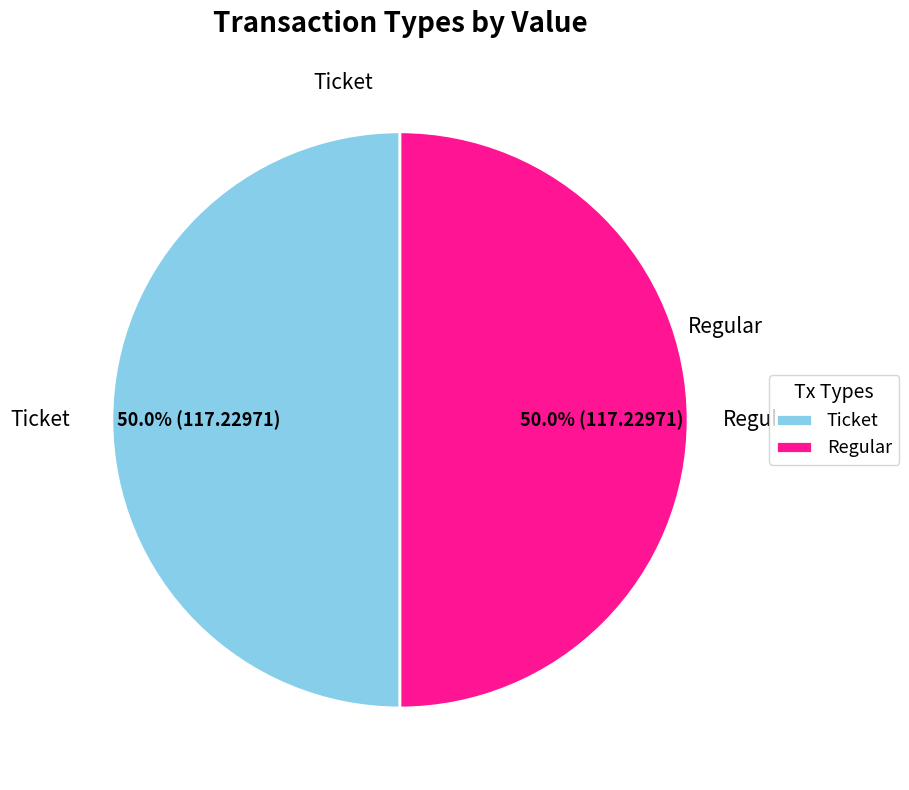

What is the ratio of the value at Regular to the value at Ticket?

1.0